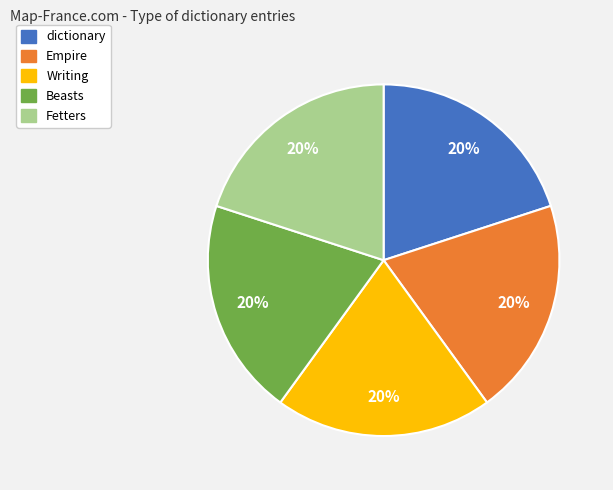

How many segments does this pie chart have?

5